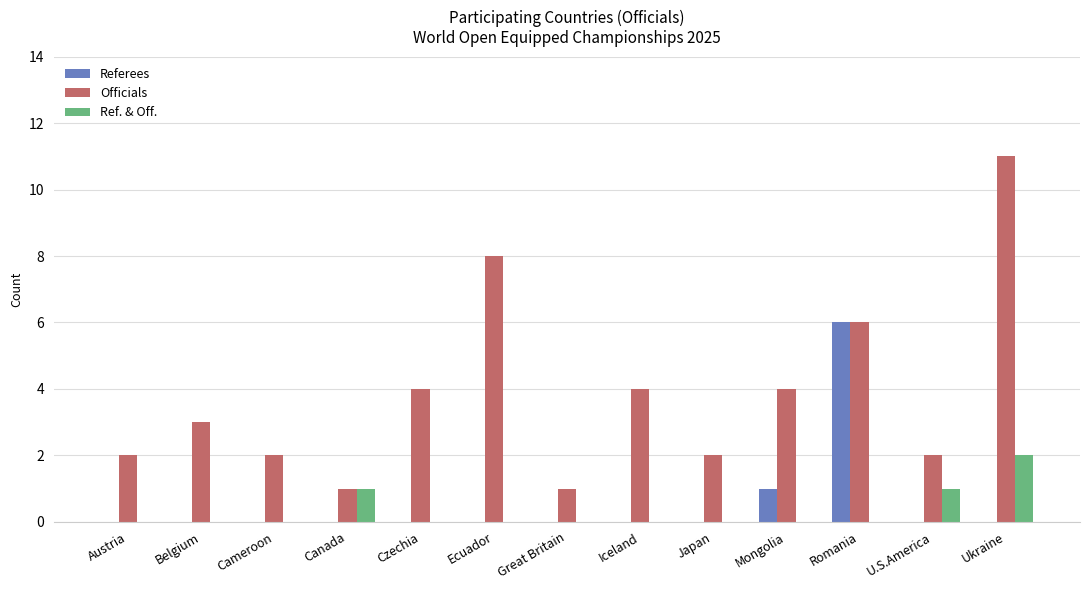

What is the difference between the Officials values at Iceland and Belgium?

1